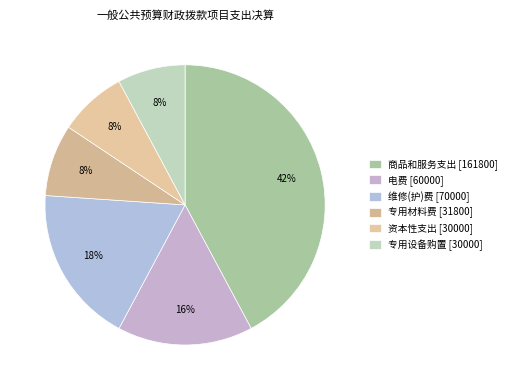

Combined, do 维修(护)费 and 电费 account for over 50%?

No